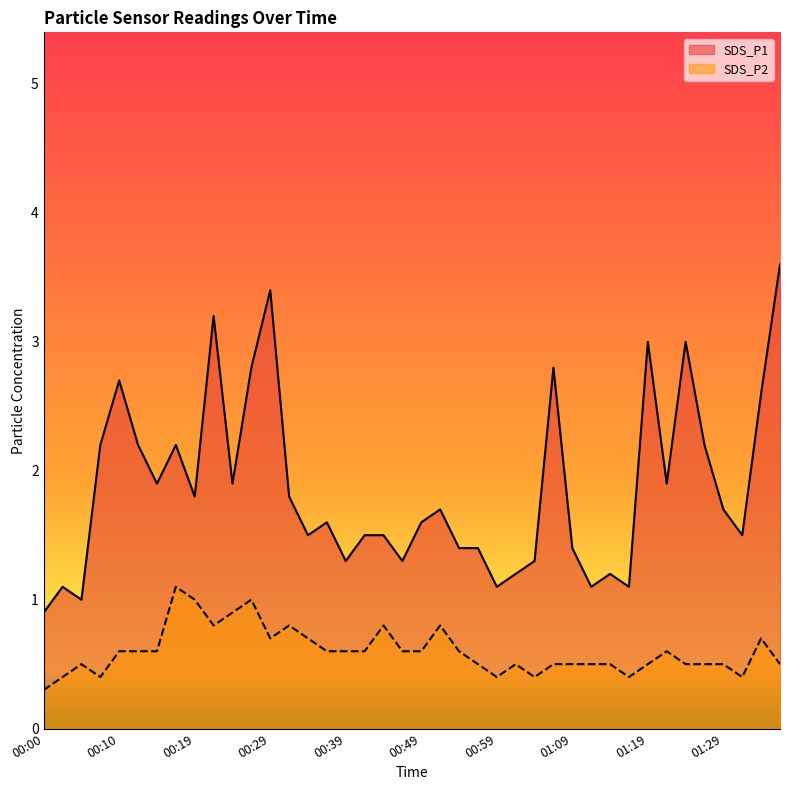

What position from the right is 00:39?

24